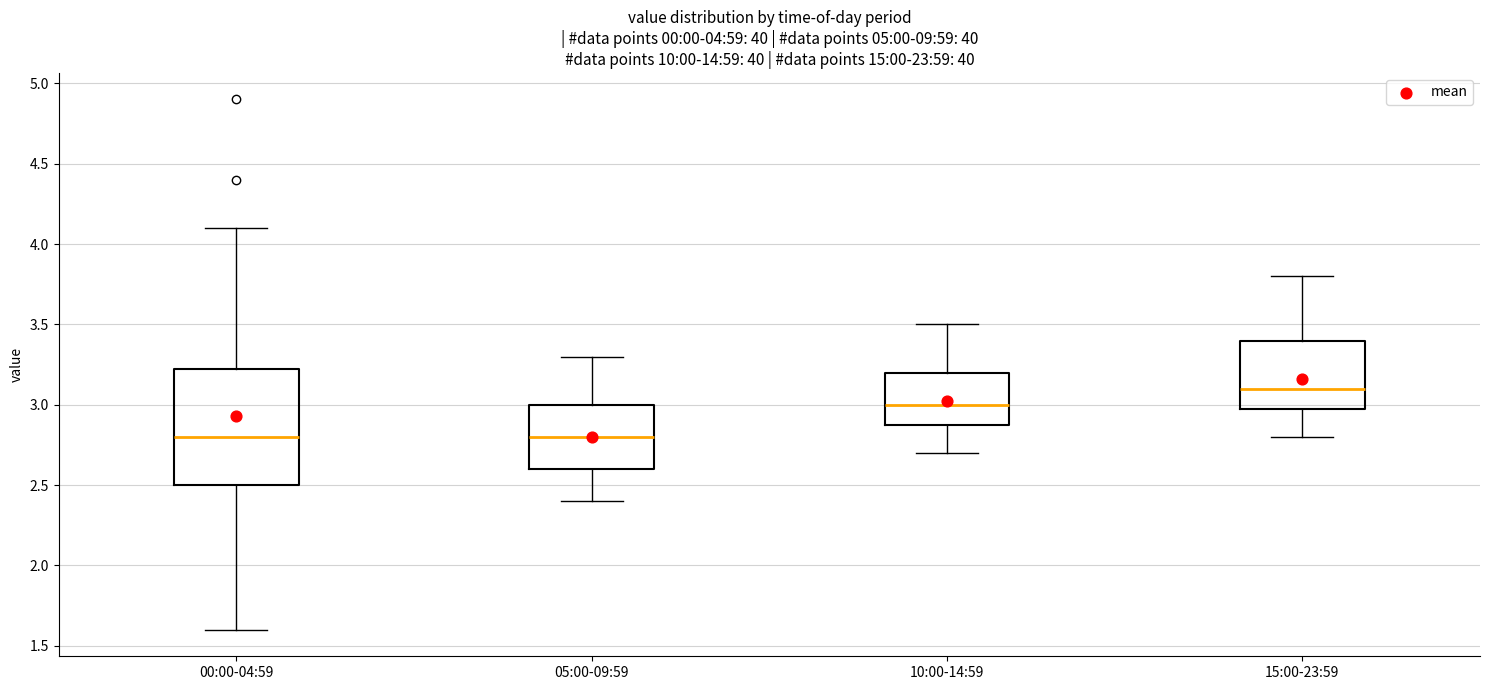

Which box is the tallest, from its lower edge to its upper edge?

00:00-04:59